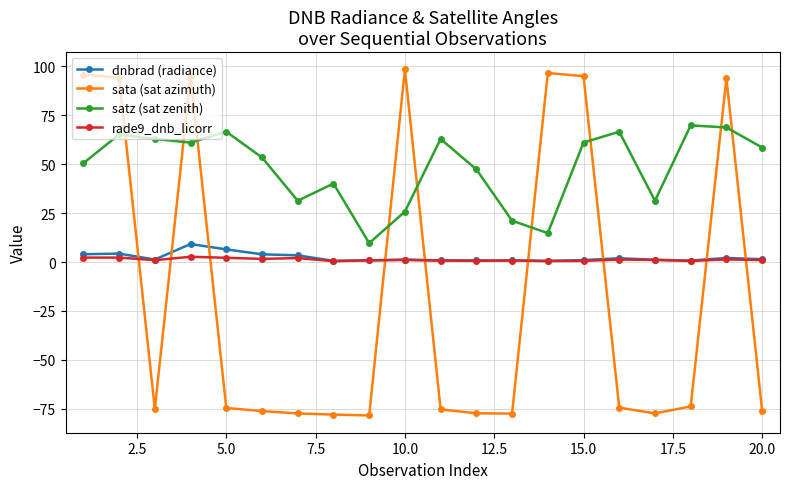

What is the value of the sata (sat azimuth) point at the 8th from the left?

-78.0